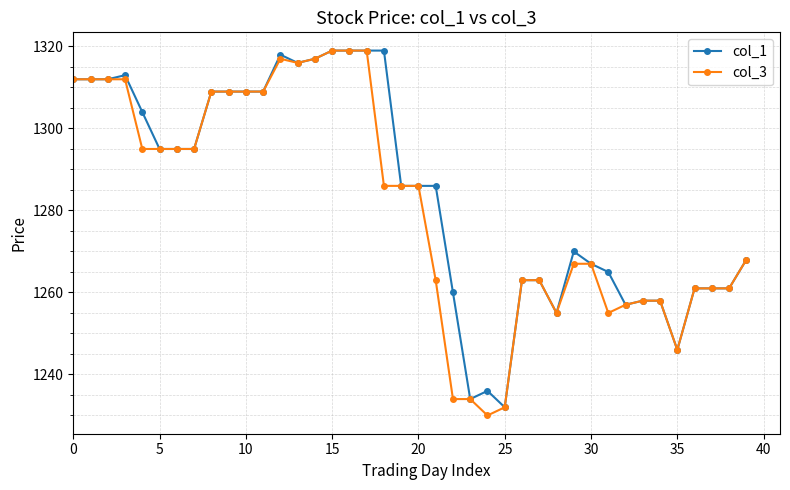

Reading left to right, what are all the values shown in this chart?

col_1: 1312	1312	1312	1313	1304	1295	1295	1295	1309	1309	1309	1309	1318	1316	1317	1319	1319	1319	1319	1286	1286	1286	1260	1234	1236	1232	1263	1263	1255	1270	1267	1265	1257	1258	1258	1246	1261	1261	1261	1268
col_3: 1312	1312	1312	1312	1295	1295	1295	1295	1309	1309	1309	1309	1317	1316	1317	1319	1319	1319	1286	1286	1286	1263	1234	1234	1230	1232	1263	1263	1255	1267	1267	1255	1257	1258	1258	1246	1261	1261	1261	1268